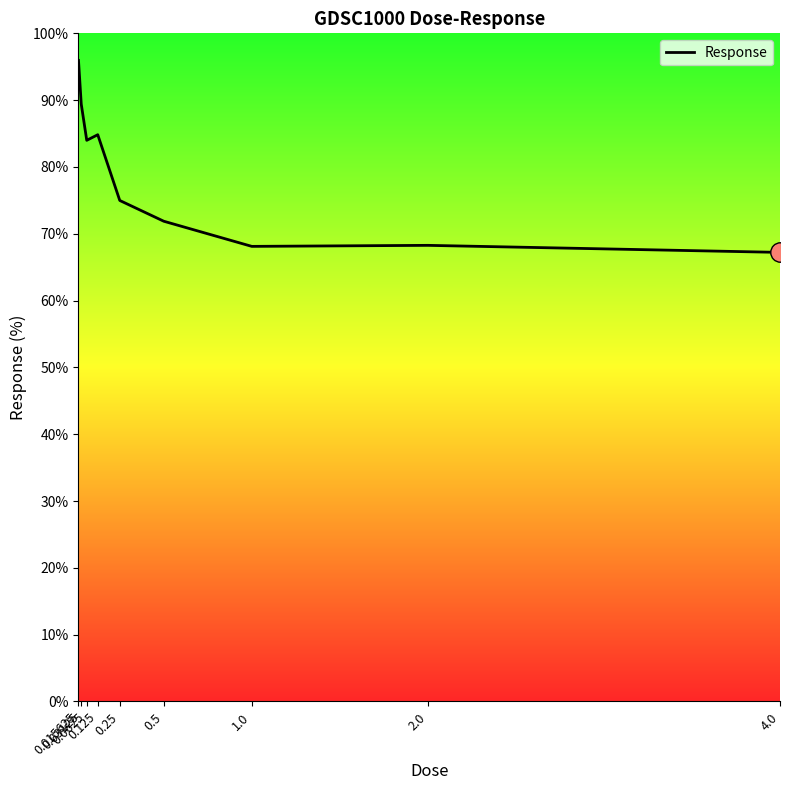

What is the smallest value displayed?

67.2